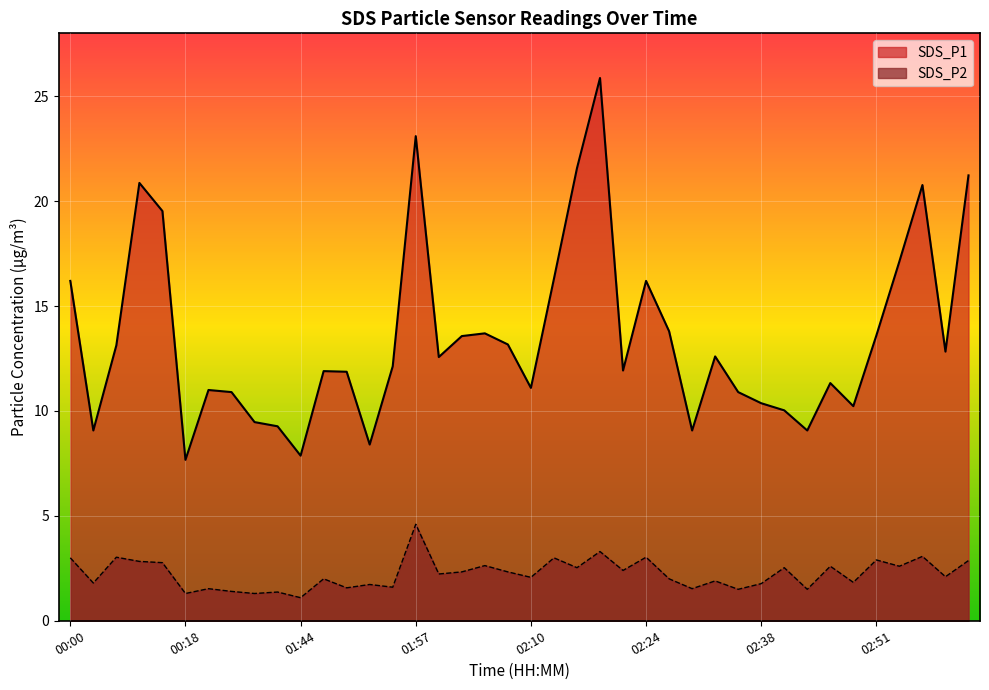

Is it true that SDS_P2 equals 0.8 at 00:18?

False